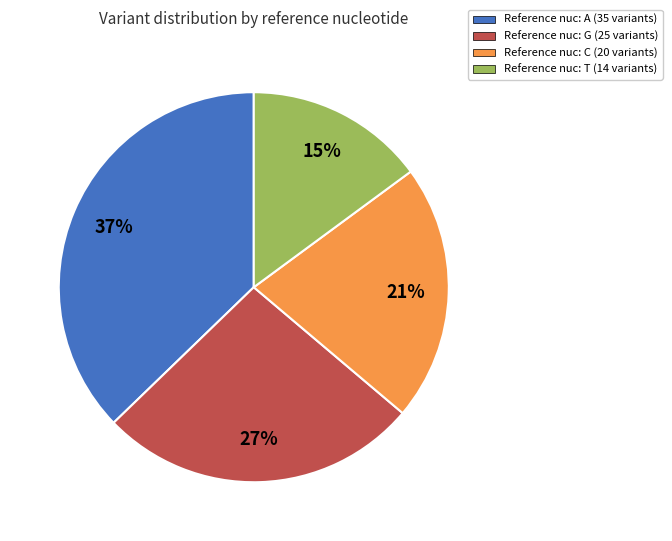

Rank the categories by value from lowest to highest.

Reference nuc: T (14 variants), Reference nuc: C (20 variants), Reference nuc: G (25 variants), Reference nuc: A (35 variants)